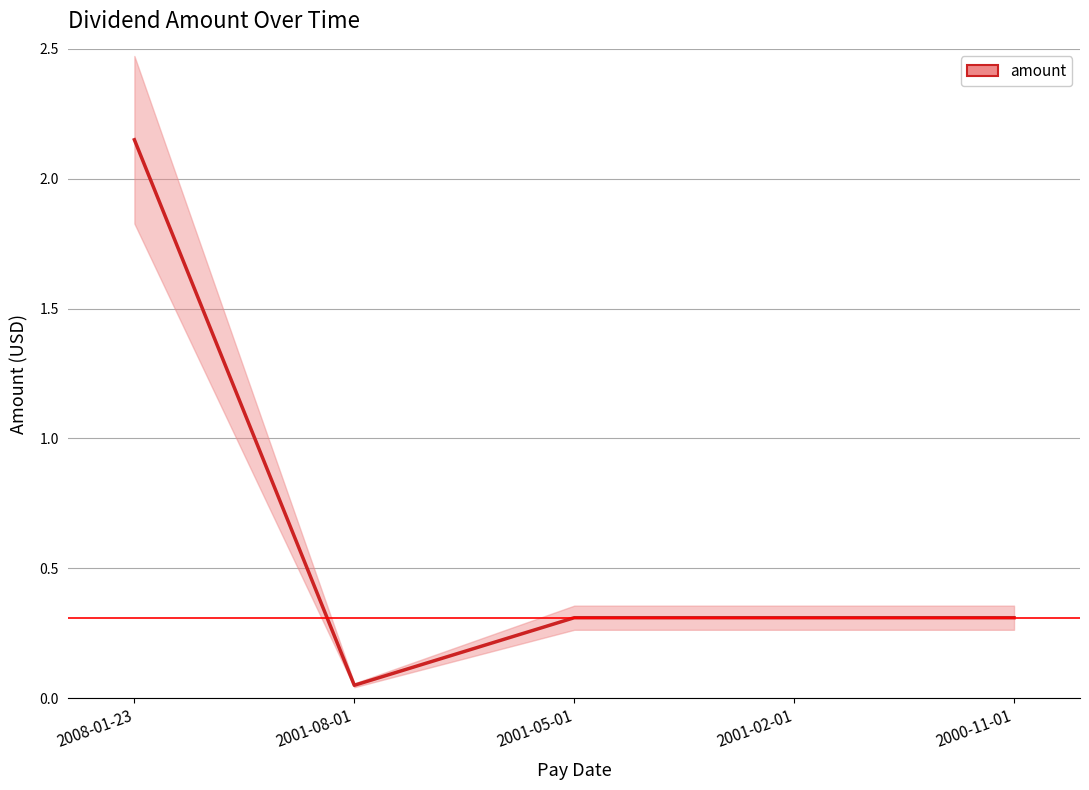

What is the difference between the maximum and minimum values?

2.1